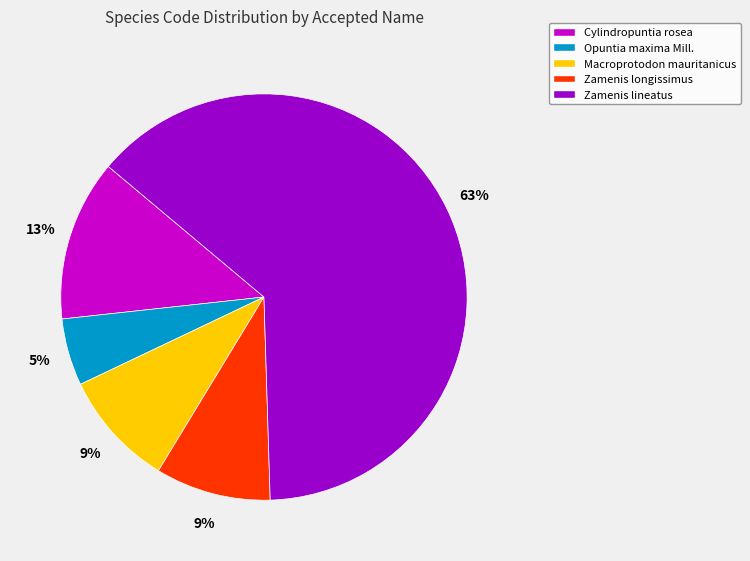

Is Zamenis lineatus the majority of the pie?

Yes